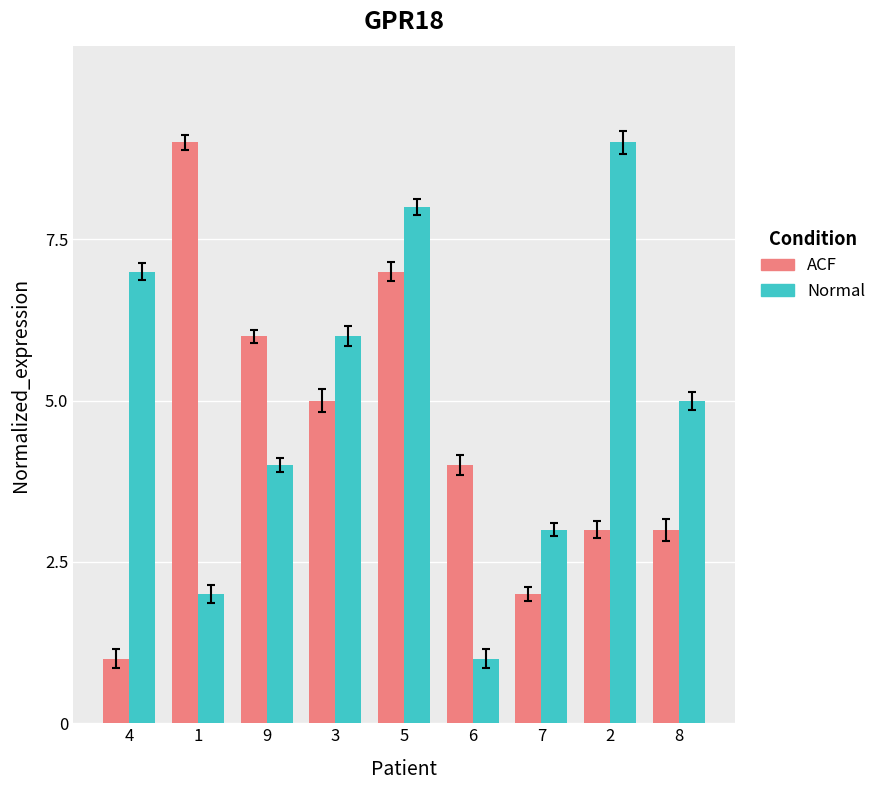

What is the label of the 2nd bar from the right?

2